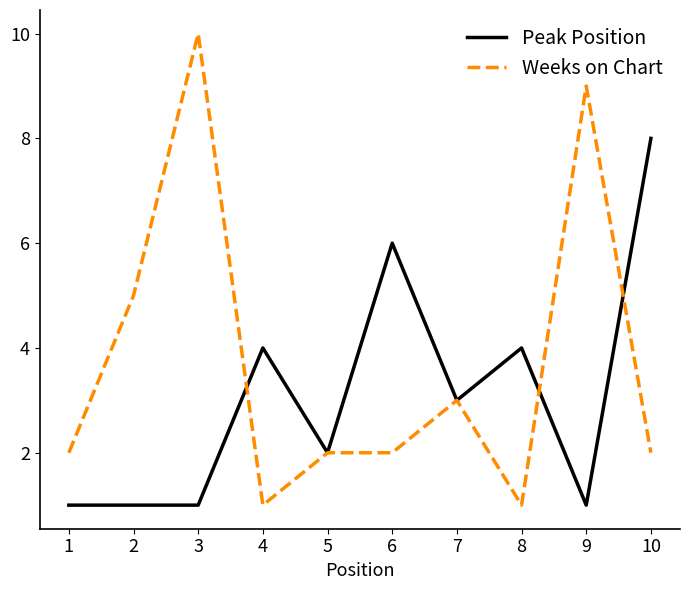

After their last crossing, which series has the higher values: Weeks on Chart or Peak Position?

Peak Position